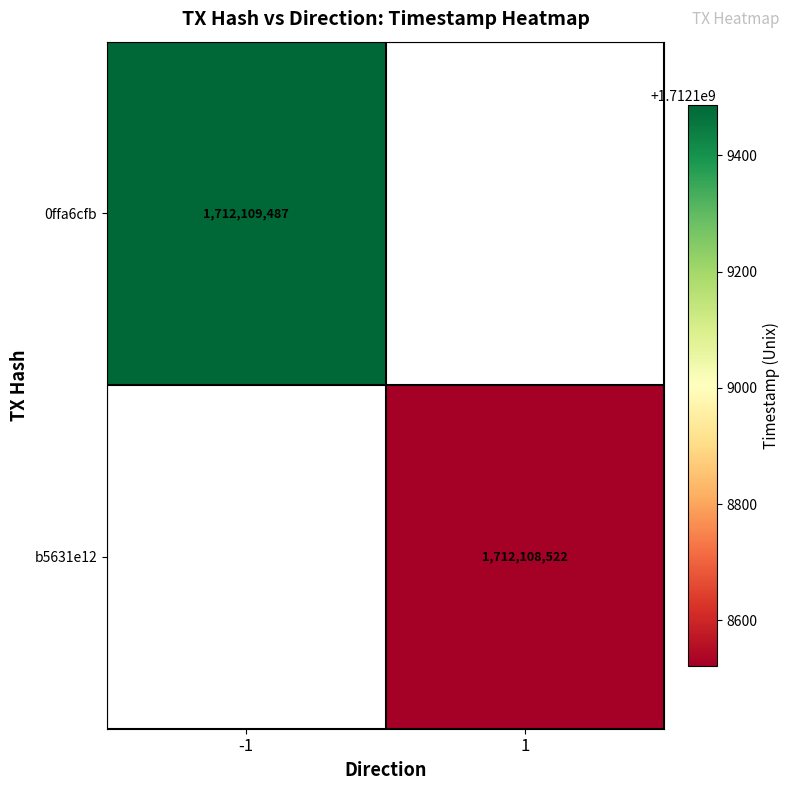

How many series are shown in this chart?

2